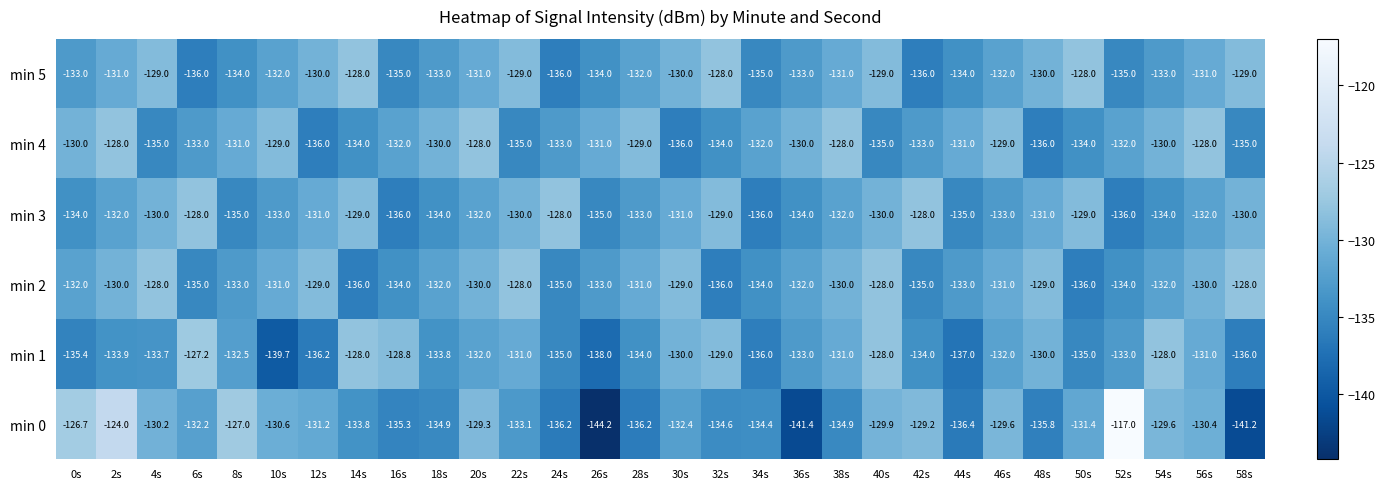

Read the min 0 value at 40s.

-129.9